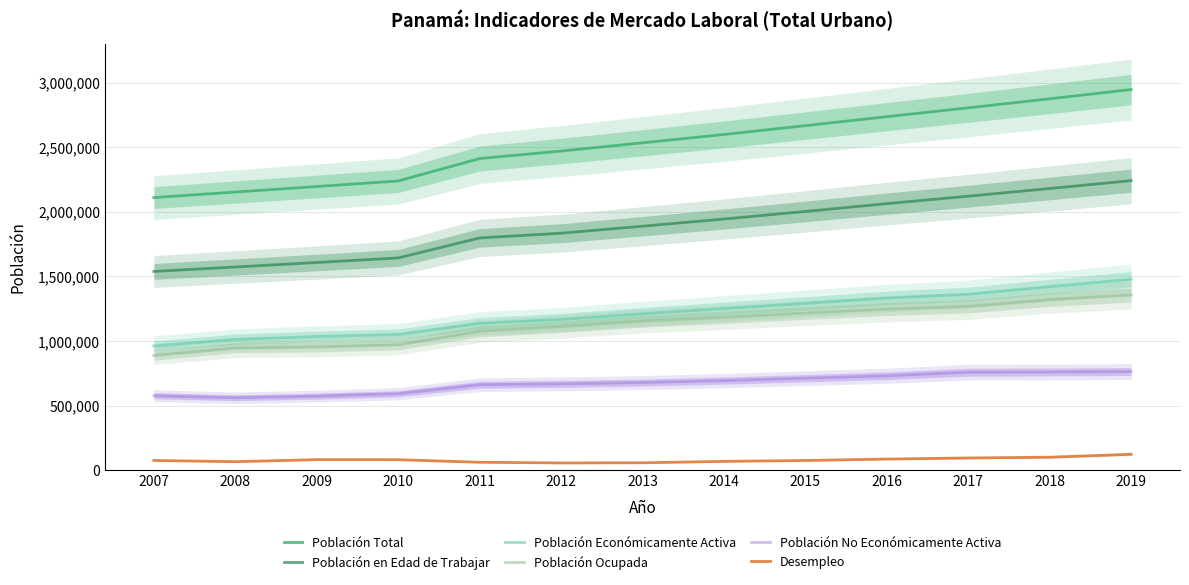

How many series are shown in this chart?

6